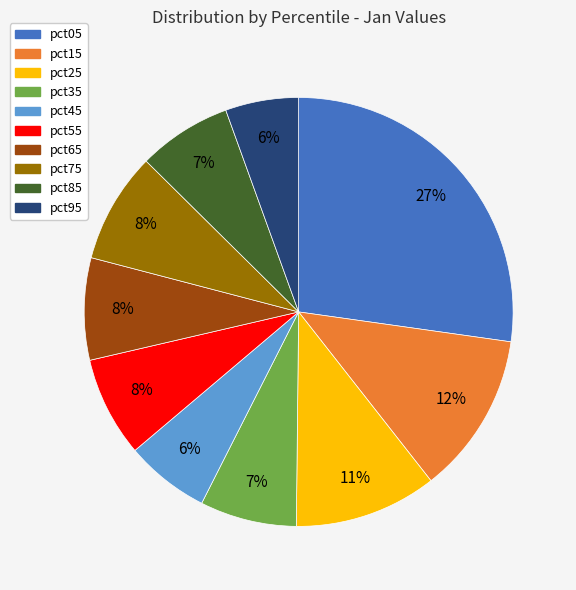

Does pct65 represent more than half of the total?

No